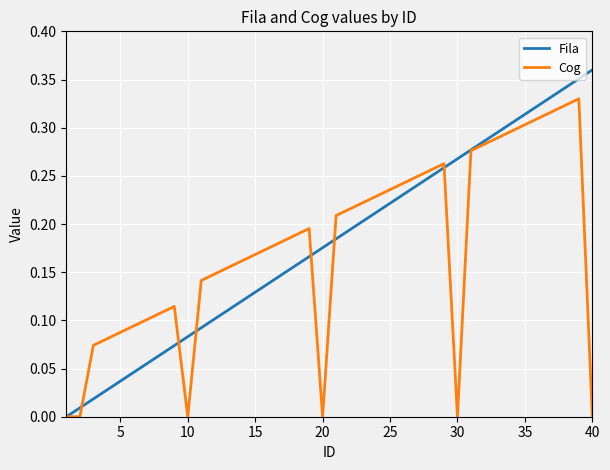

Is this an area chart (filled region under the line)?

No